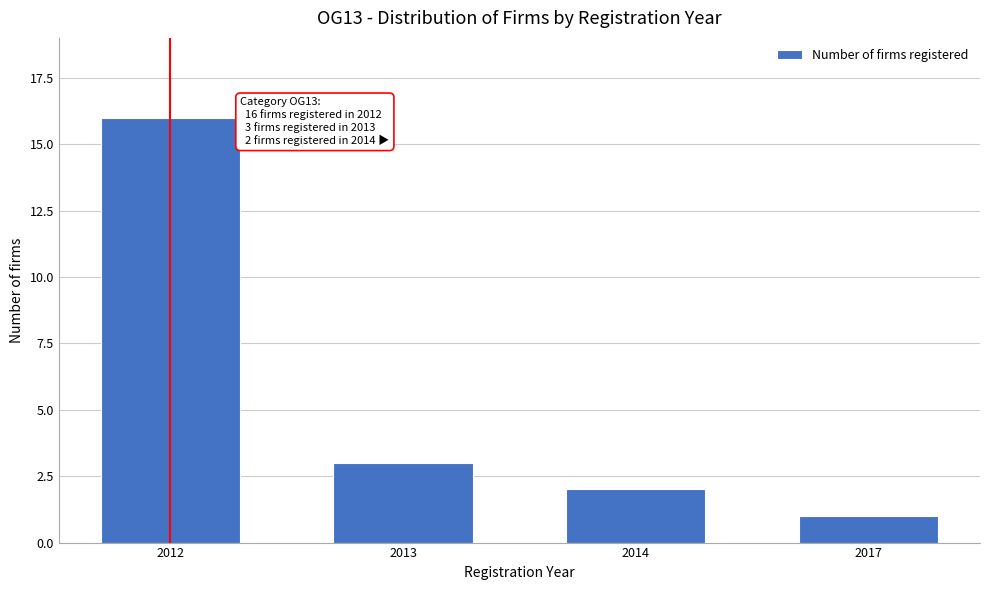

Reading left to right, list all the values displayed in this chart.

2012=16	2013=3	2014=2	2017=1